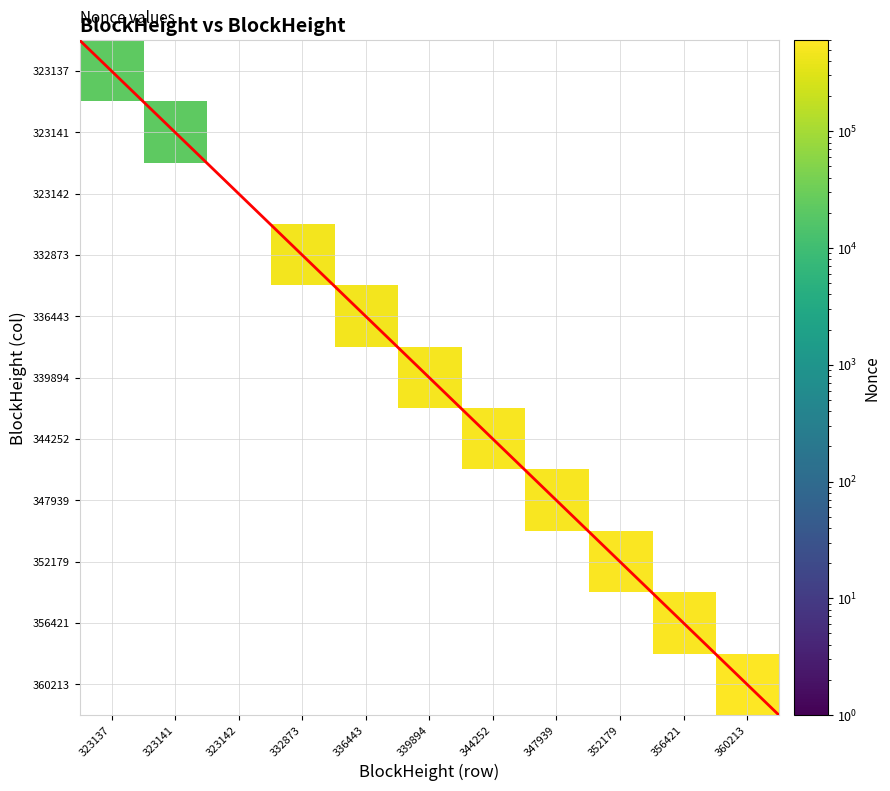

Between 360213 and 336443, which is larger?

360213